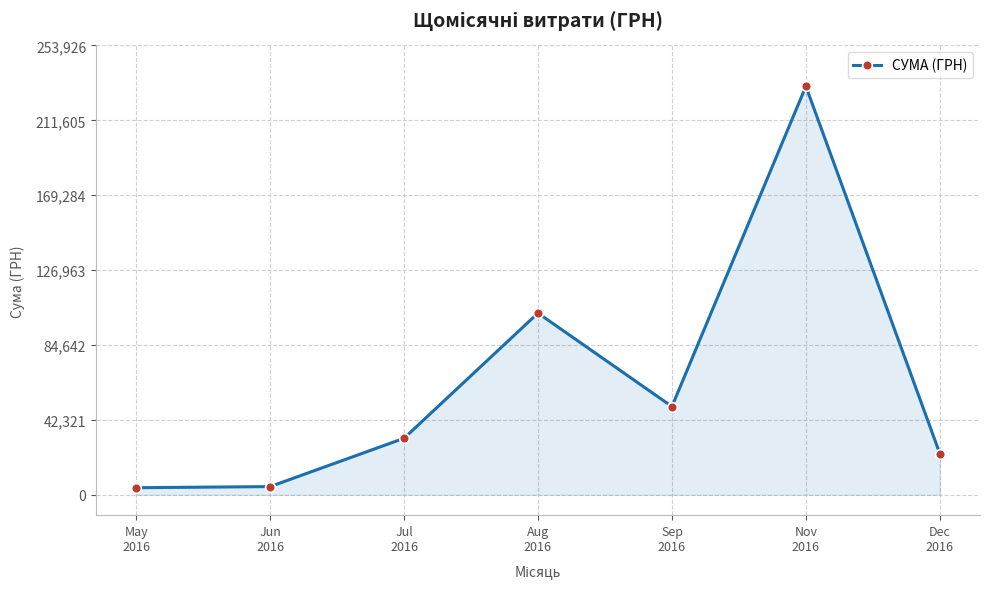

How many categories are shown in the chart?

7